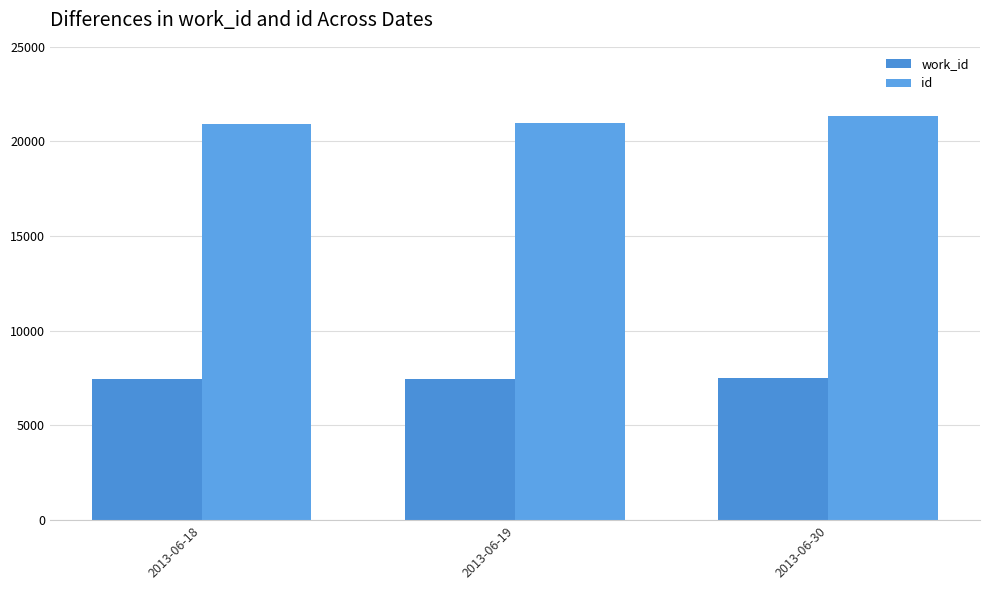

Reading left to right, what are all the values shown in this chart?

work_id: 7475	7476	7496
id: 20943	20986	21325